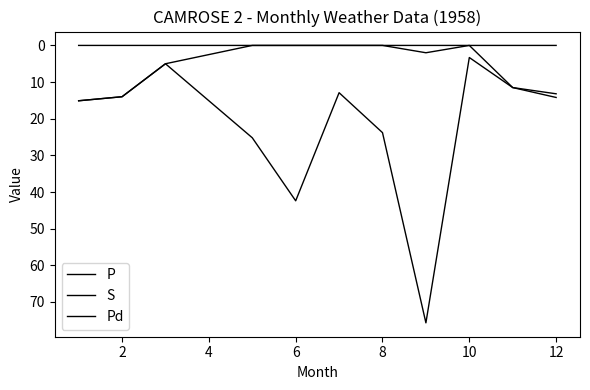

Does the chart have visible grid lines?

No